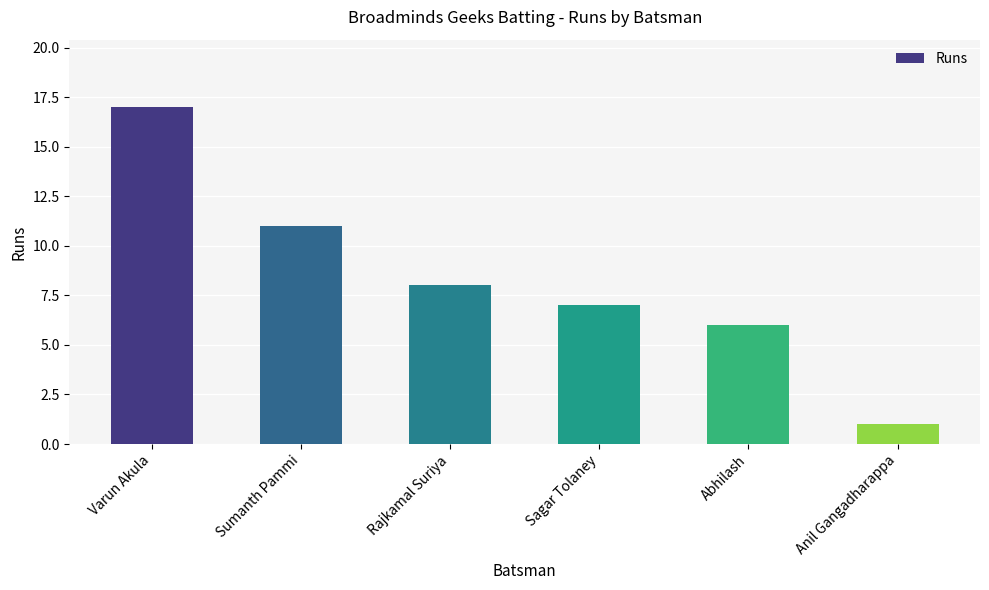

List the labels in order of value, largest first.

Varun Akula, Sumanth Pammi, Rajkamal Suriya, Sagar Tolaney, Abhilash, Anil Gangadharappa